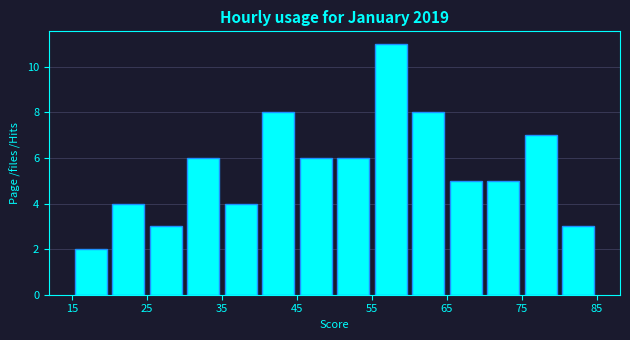

Reading left to right, transcribe this chart: for each bar, give the range it covers on the x-axis and its height. The values are not printed on the chart, so give them approximately, as read against the axis.

15 to 20: 2
20 to 25: 4
25 to 30: 3
30 to 35: 6
35 to 40: 4
40 to 45: 8
45 to 50: 6
50 to 55: 6
55 to 60: 11
60 to 65: 8
65 to 70: 5
70 to 75: 5
75 to 80: 7
80 to 85: 3